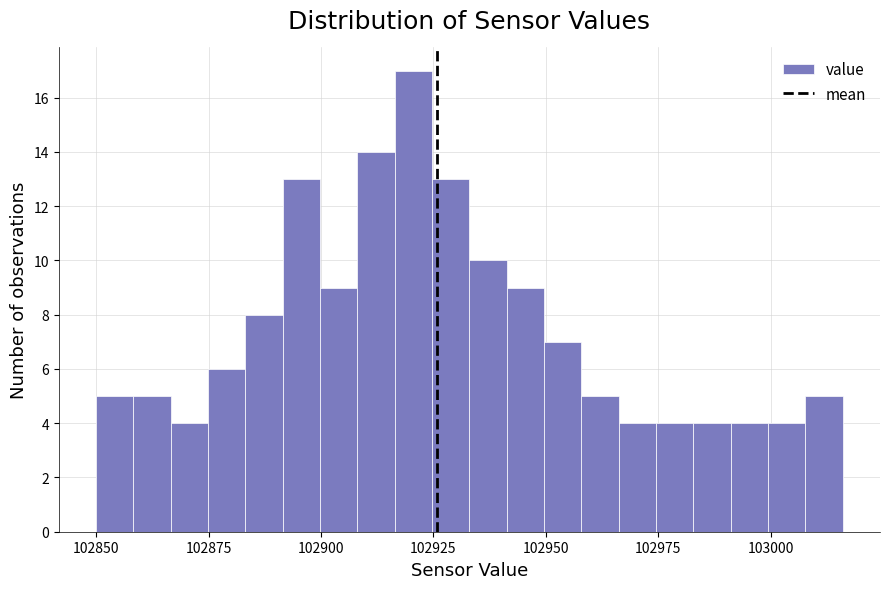

Read against the x-axis, roughly where is the centre of the tallest bar?

102920